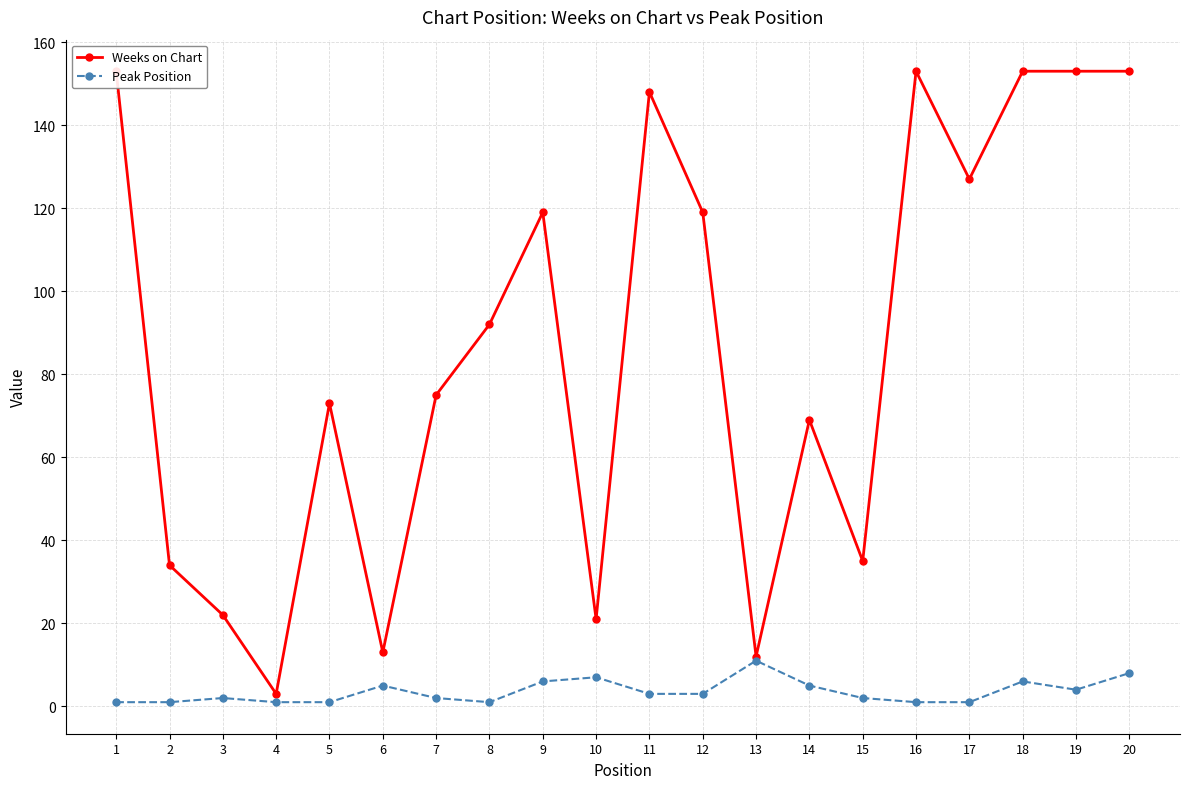

True or false: Weeks on Chart and Peak Position intersect in this chart.

False